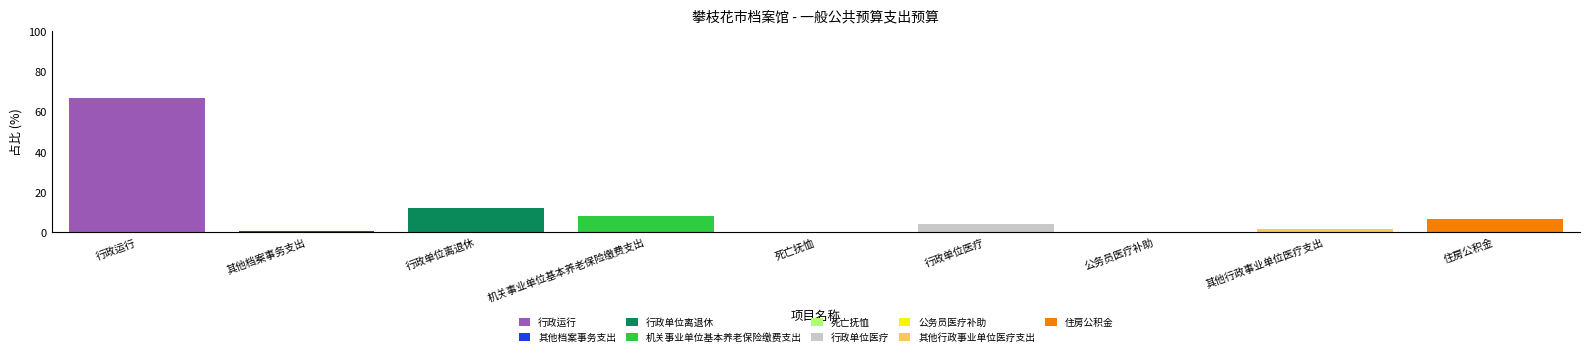

What is the total value across all series at 机关事业单位基本养老保险缴费支出?

8.0